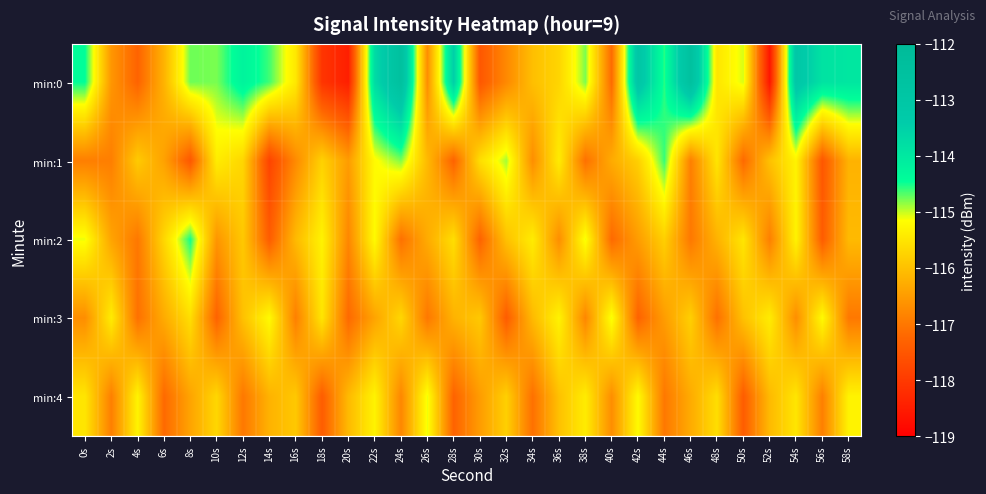

How many categories are shown in the chart?

30